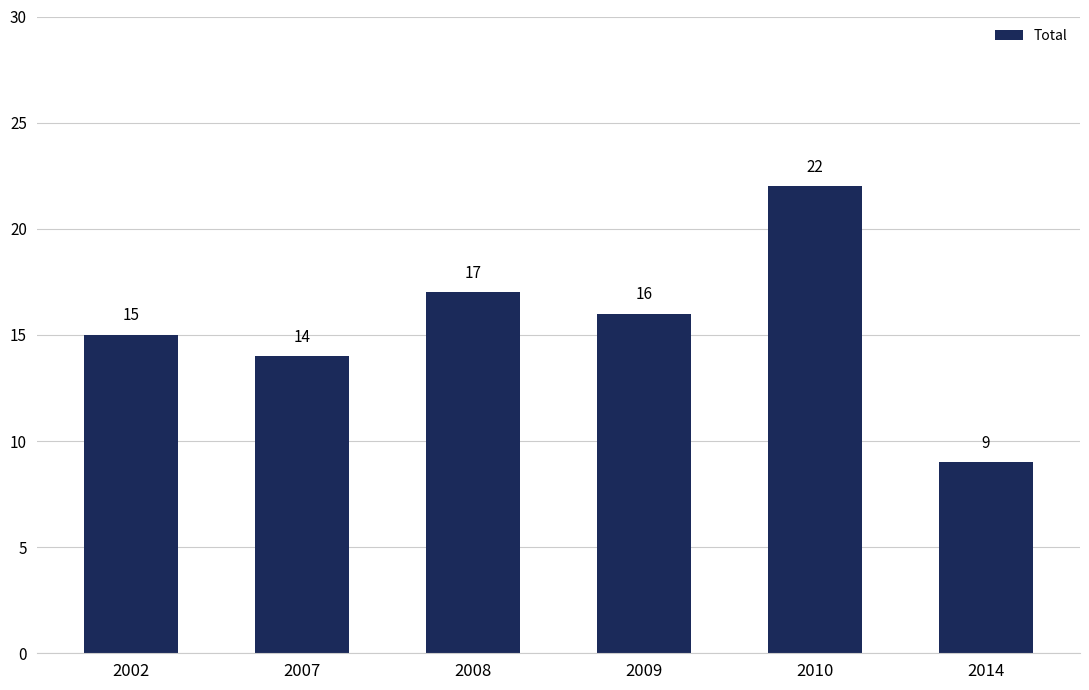

List the labels in order of value, smallest first.

2014, 2007, 2002, 2009, 2008, 2010